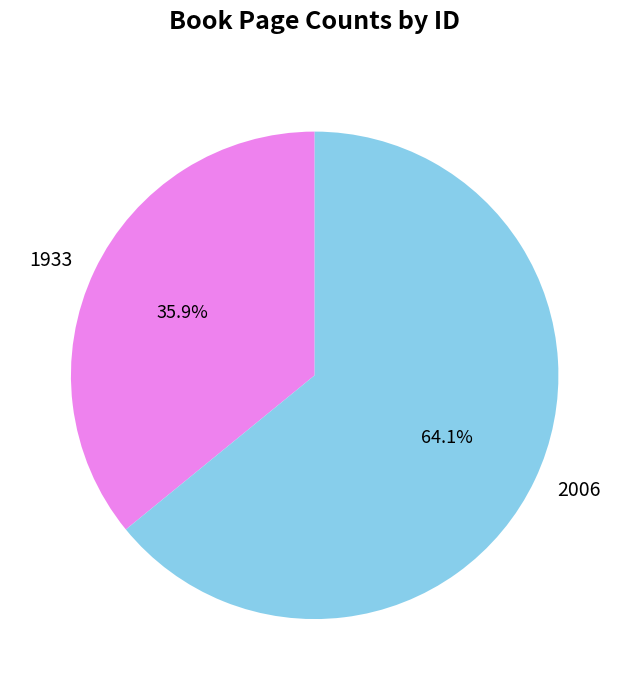

Which category accounts for the majority?

2006